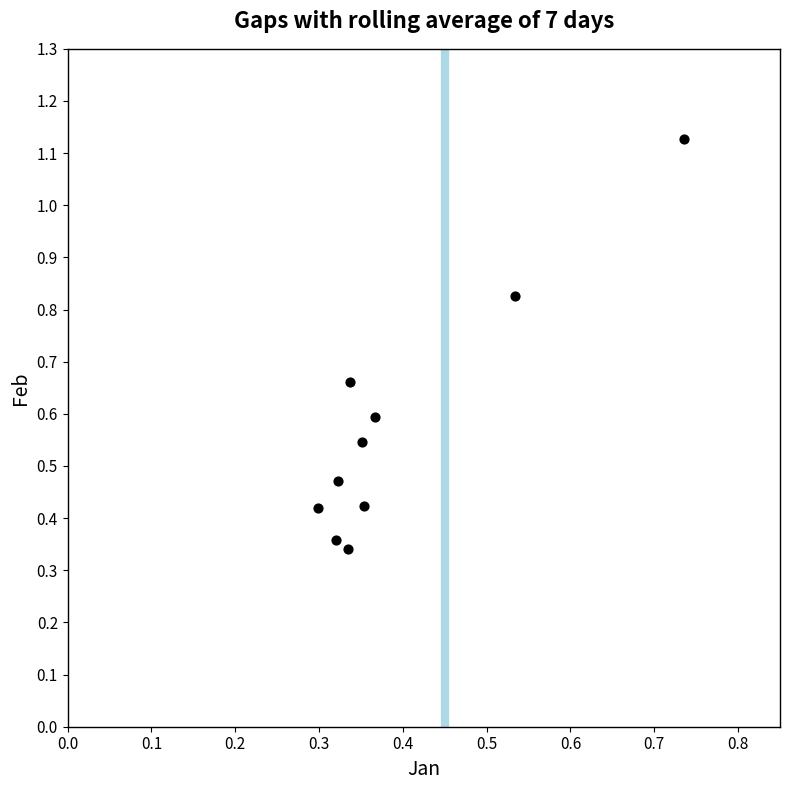

What is the average Y value?

0.6